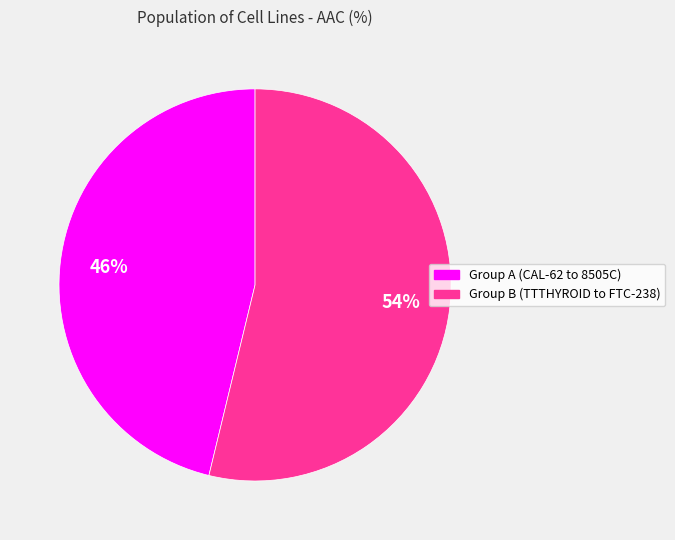

Is there any slice that represents more than half of the pie?

Yes